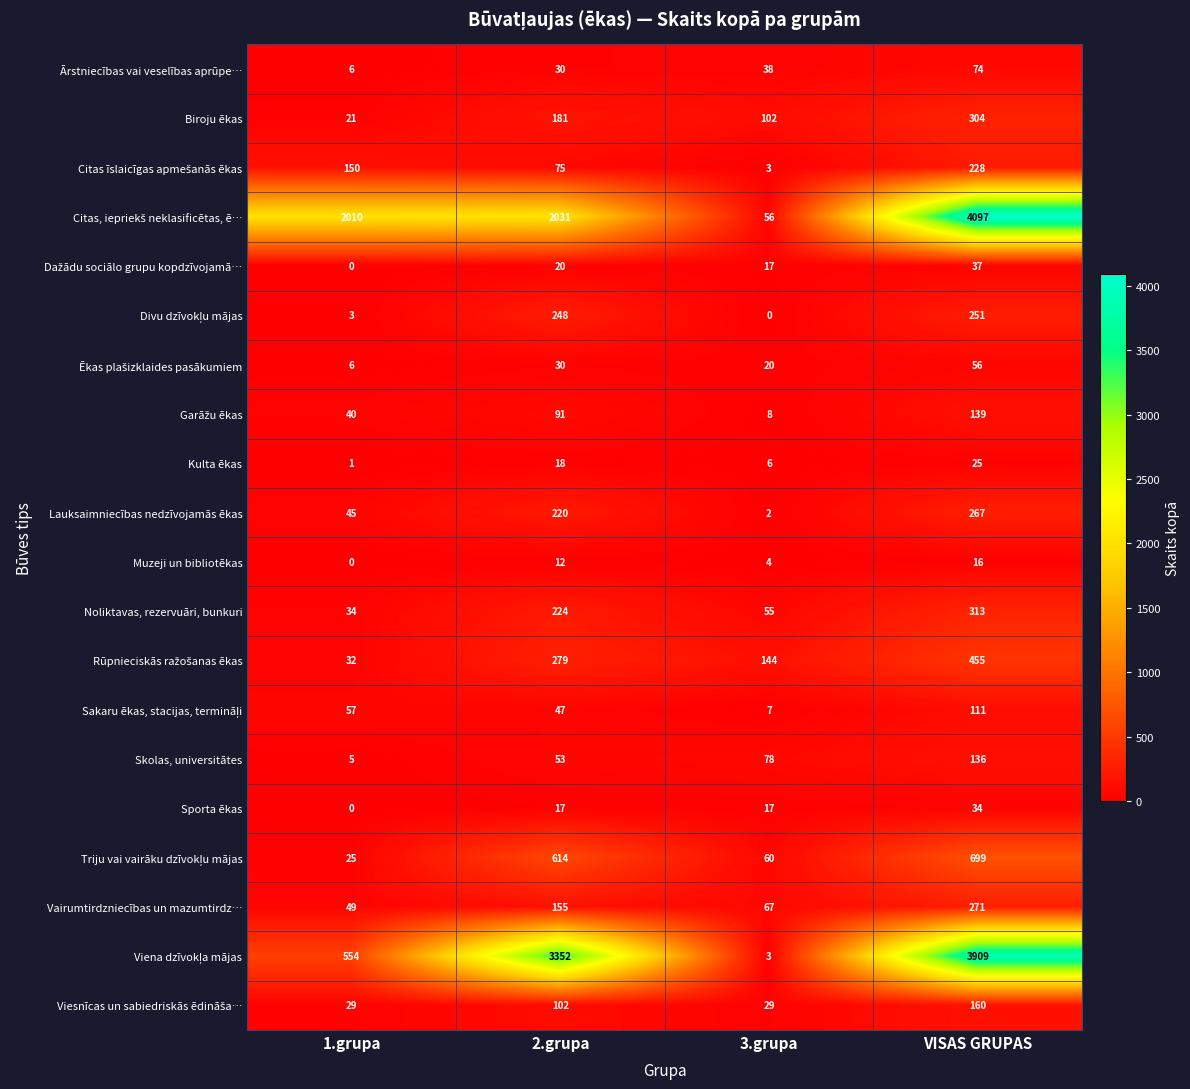

Which category has the highest value across all series?

VISAS GRUPAS